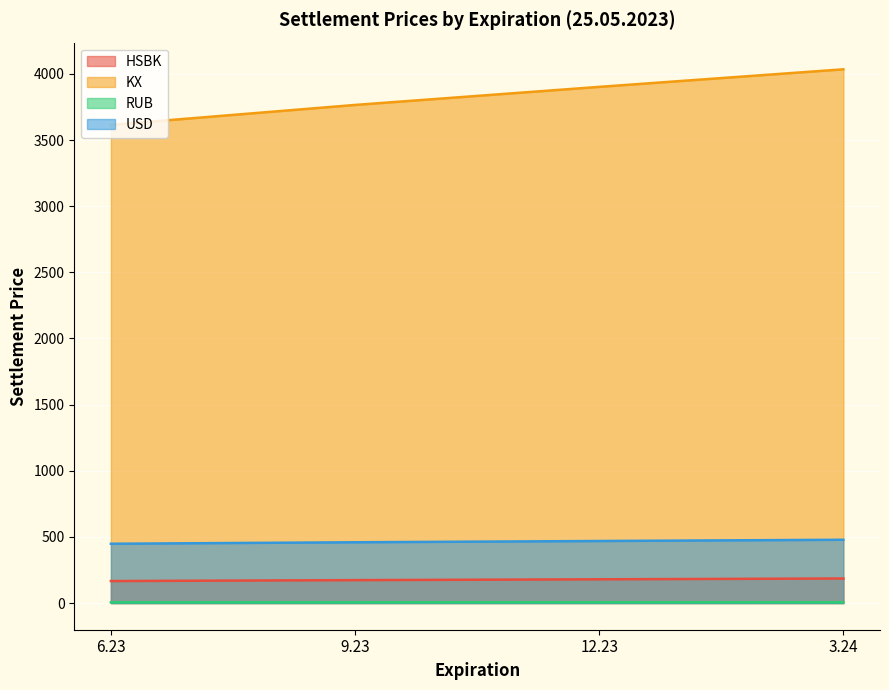

What is the spread (max minus min) of values at 12.23?

3896.5